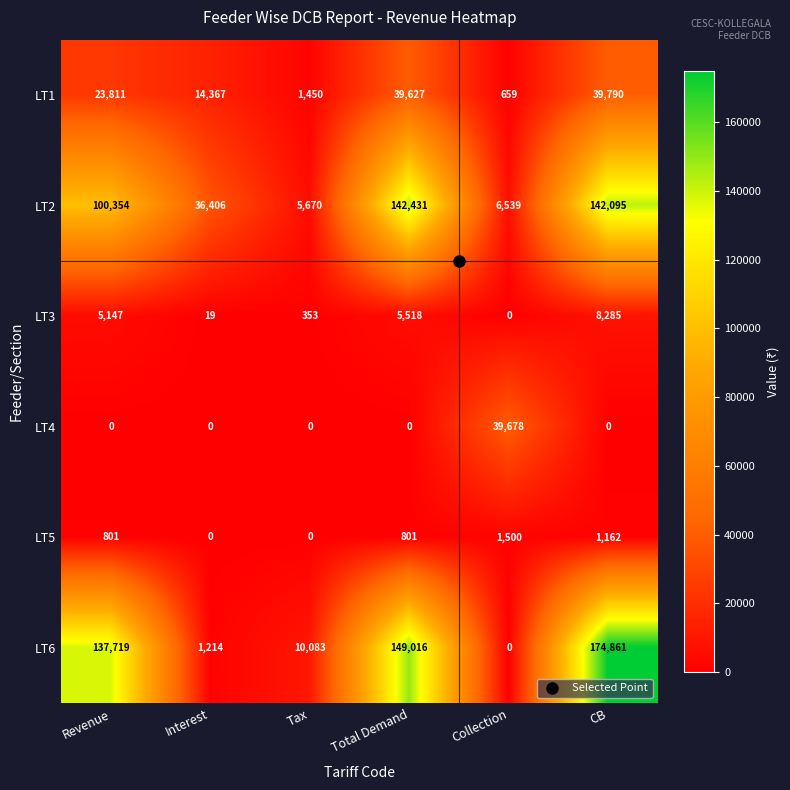

At which label is LT6 closest to 87430?

Revenue